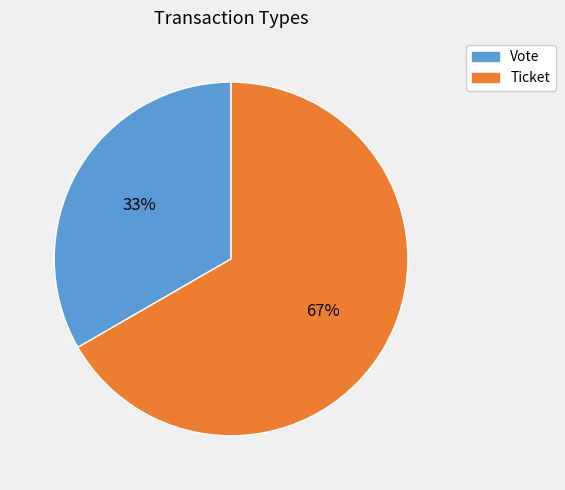

Rank the categories by value from lowest to highest.

Vote, Ticket